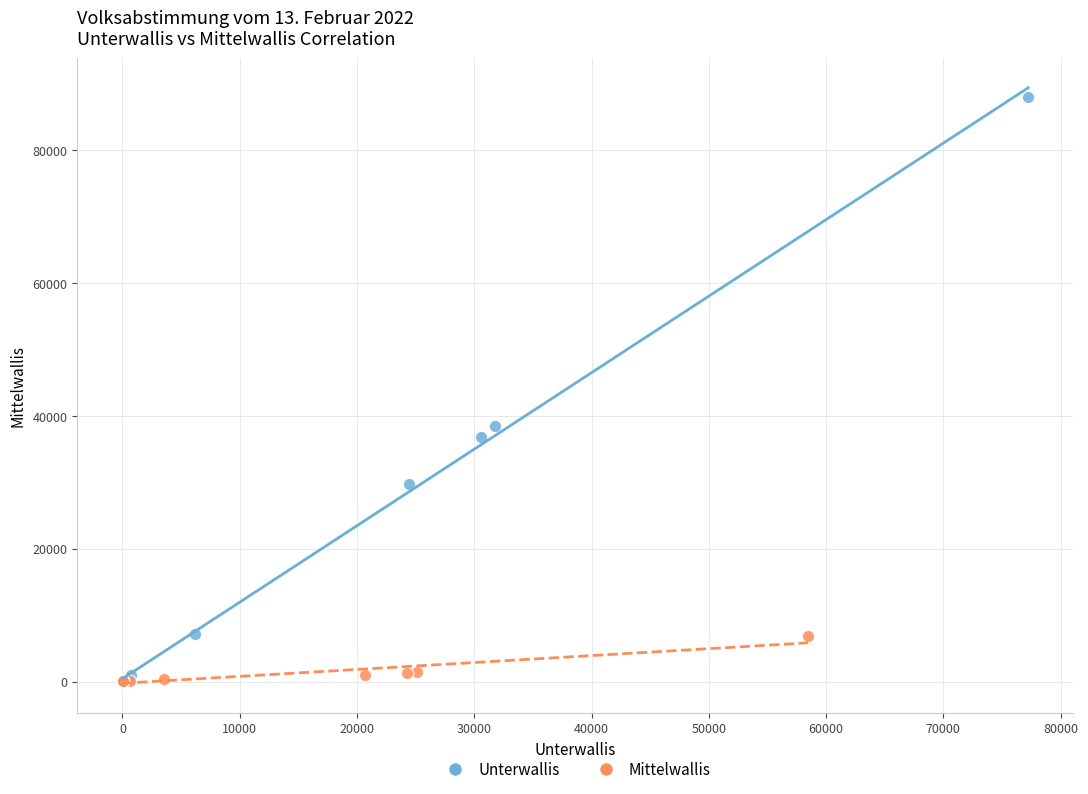

Which series has the widest spread of Y values?

Unterwallis